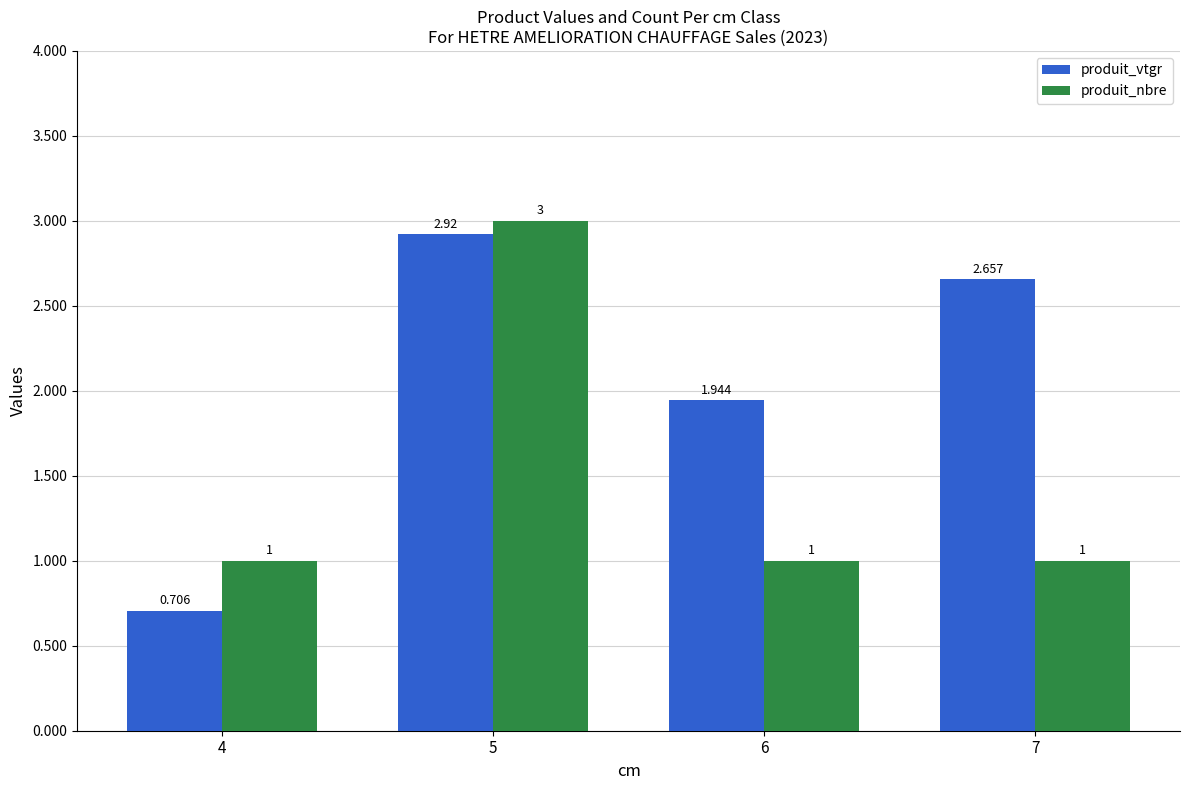

Count the number of data series in this chart.

2